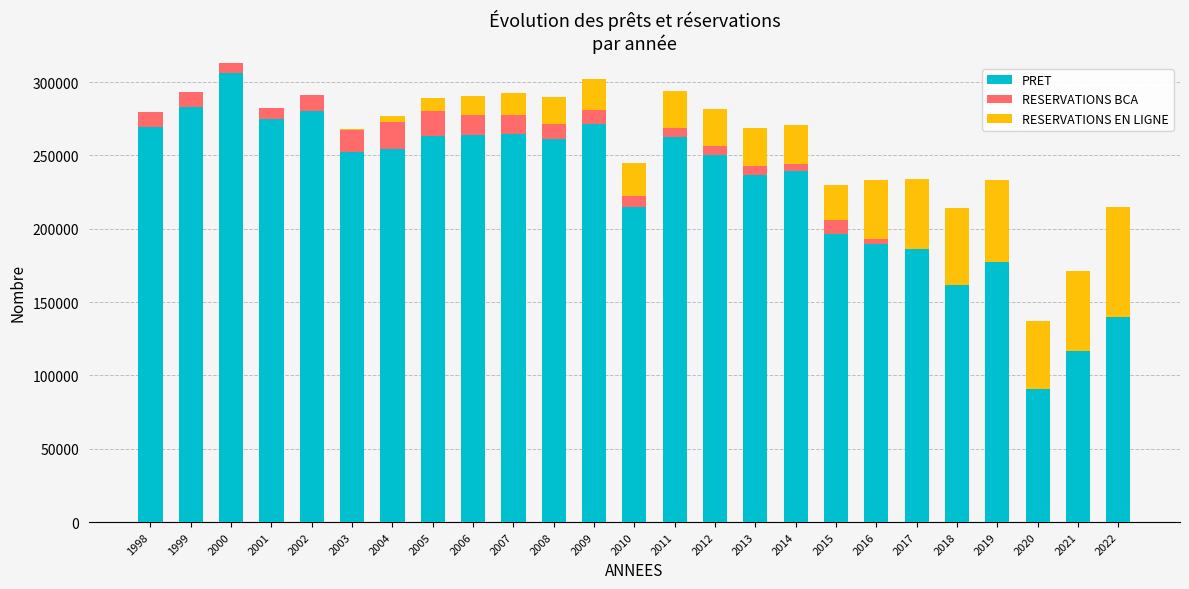

What is the maximum value for PRET?

306214